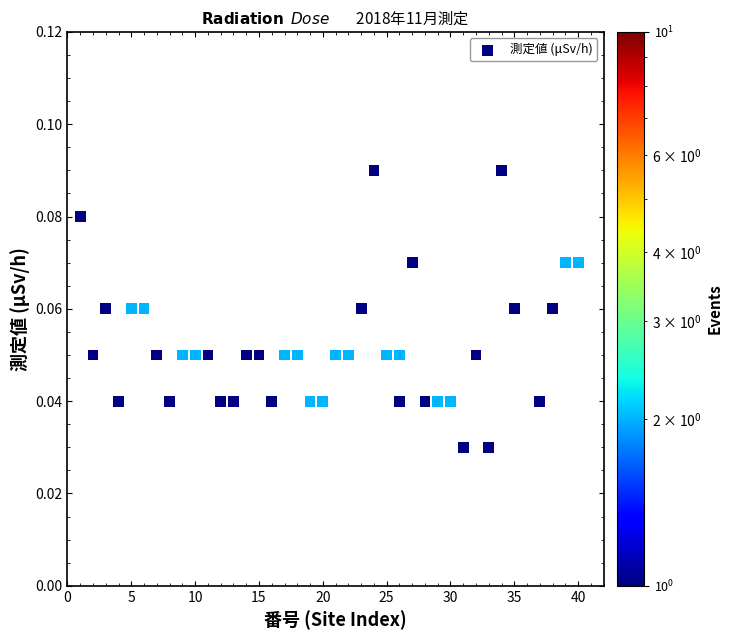

What is the range of X values (max minus min)?

39.0